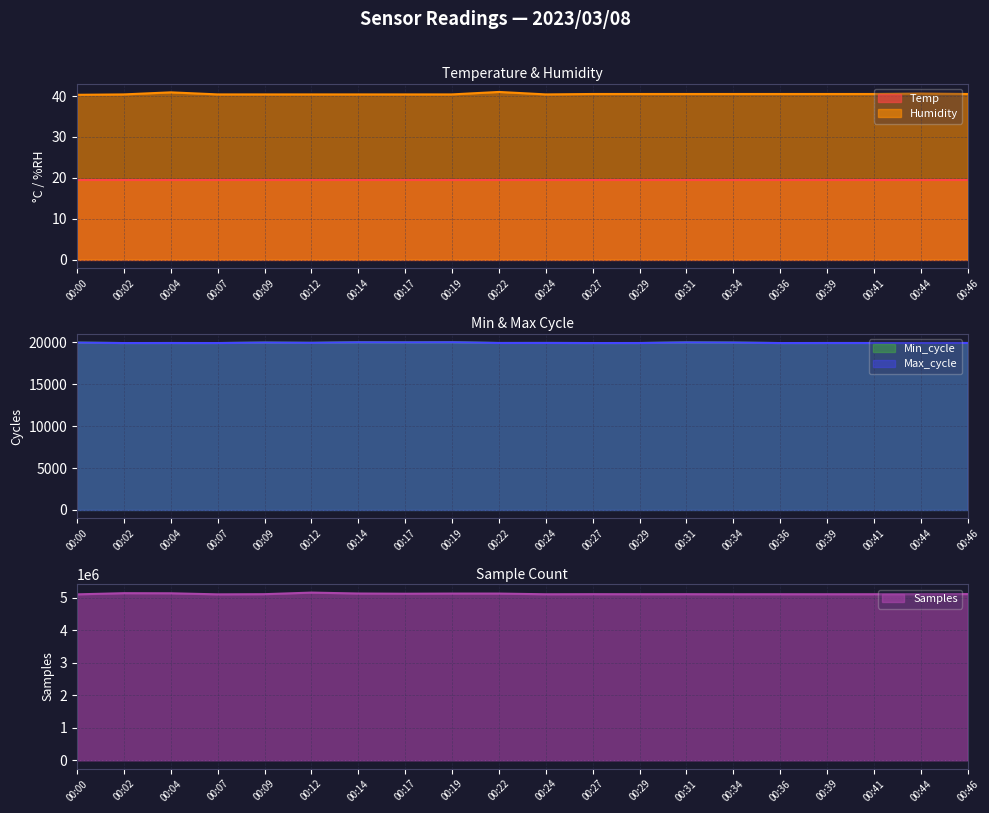

Which series has the largest range (max minus min)?

Samples